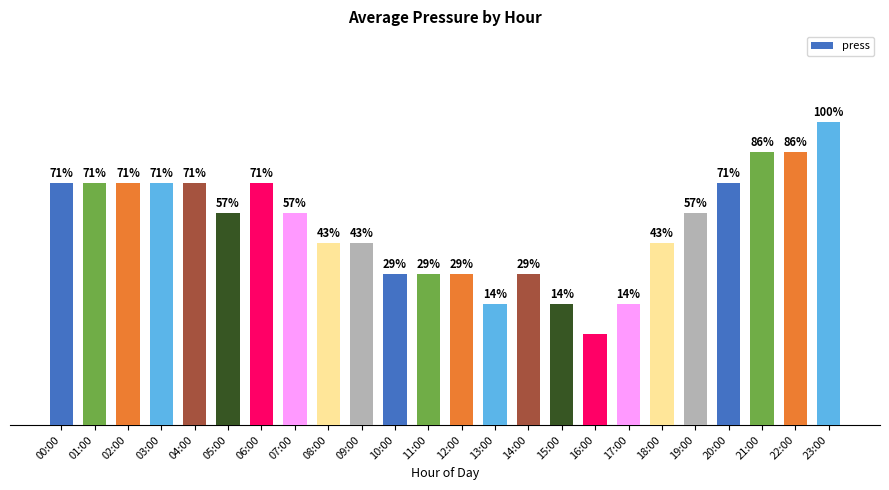

At which category does the chart reach its peak across all series?

23:00